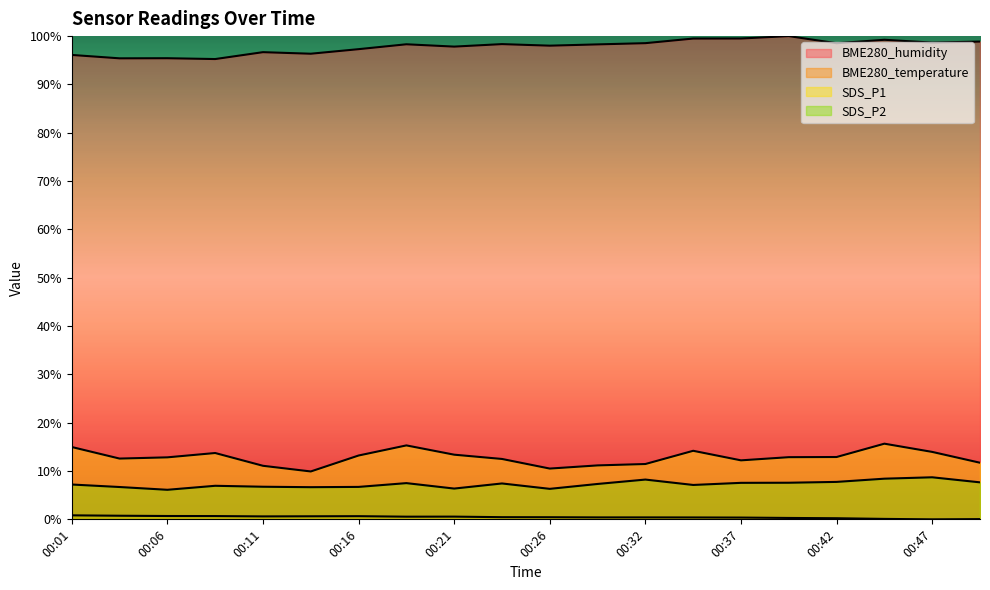

Which has a higher value, 00:06 or 00:16?

00:16